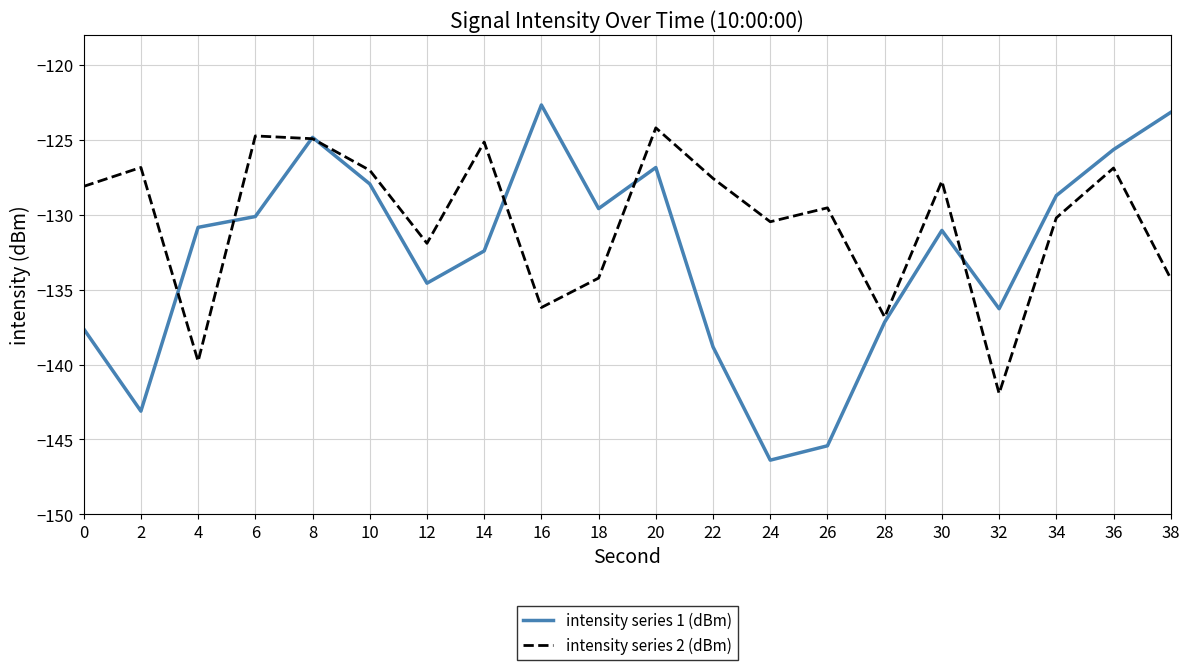

Rank the series by their average value, from lowest to highest.

intensity series 1 (dBm), intensity series 2 (dBm)